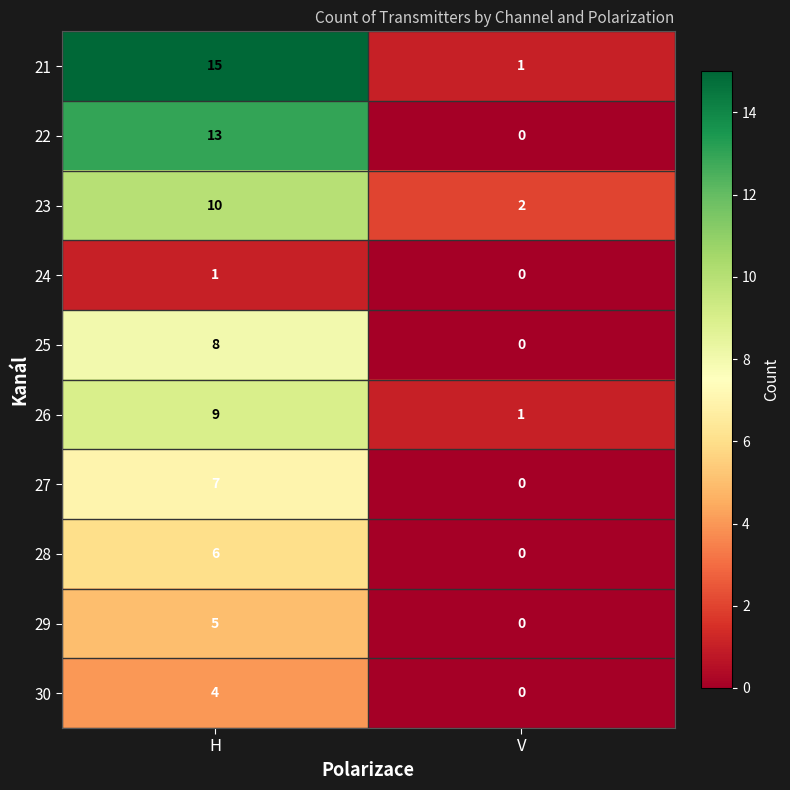

Reading left to right, list all the values displayed in this chart.

21: 15	1
22: 13	0
23: 10	2
24: 1	0
25: 8	0
26: 9	1
27: 7	0
28: 6	0
29: 5	0
30: 4	0